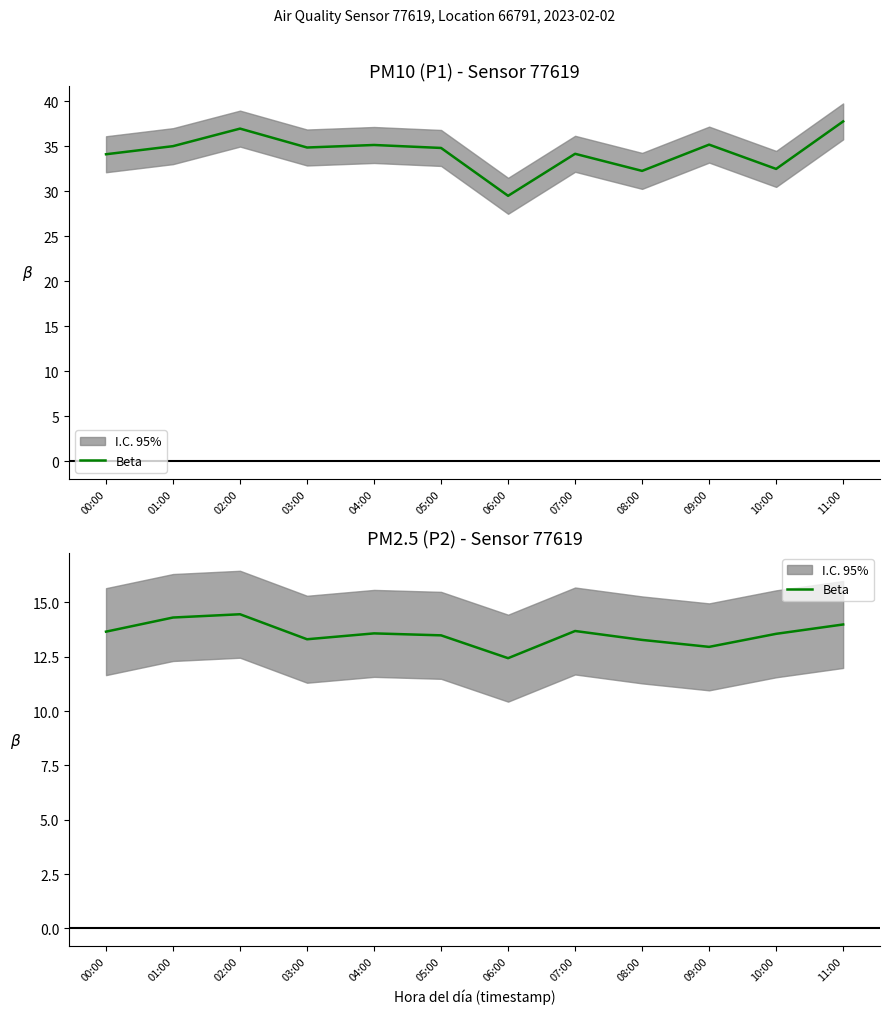

How many lines are shown in the chart?

1